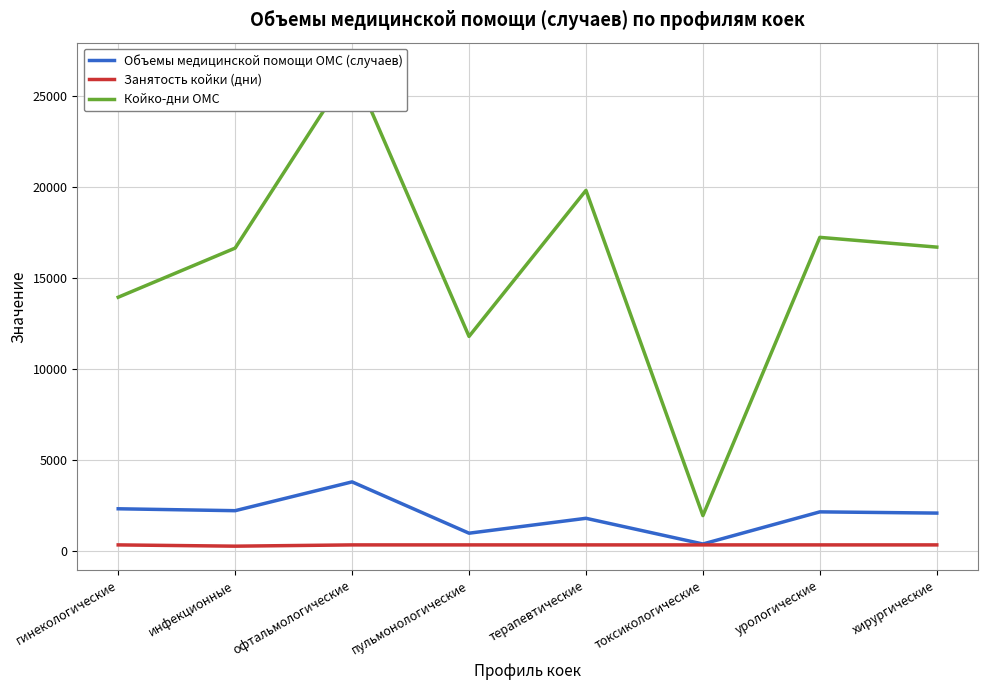

What is the approximate value of Койко-дни ОМС at пульмонологические, to the nearest 100?

11800